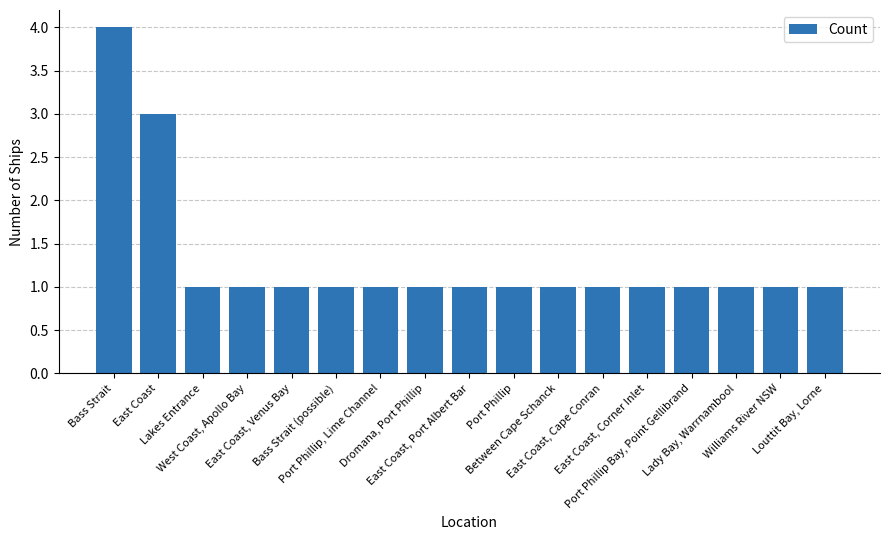

Which category has the highest value across all series?

Bass Strait